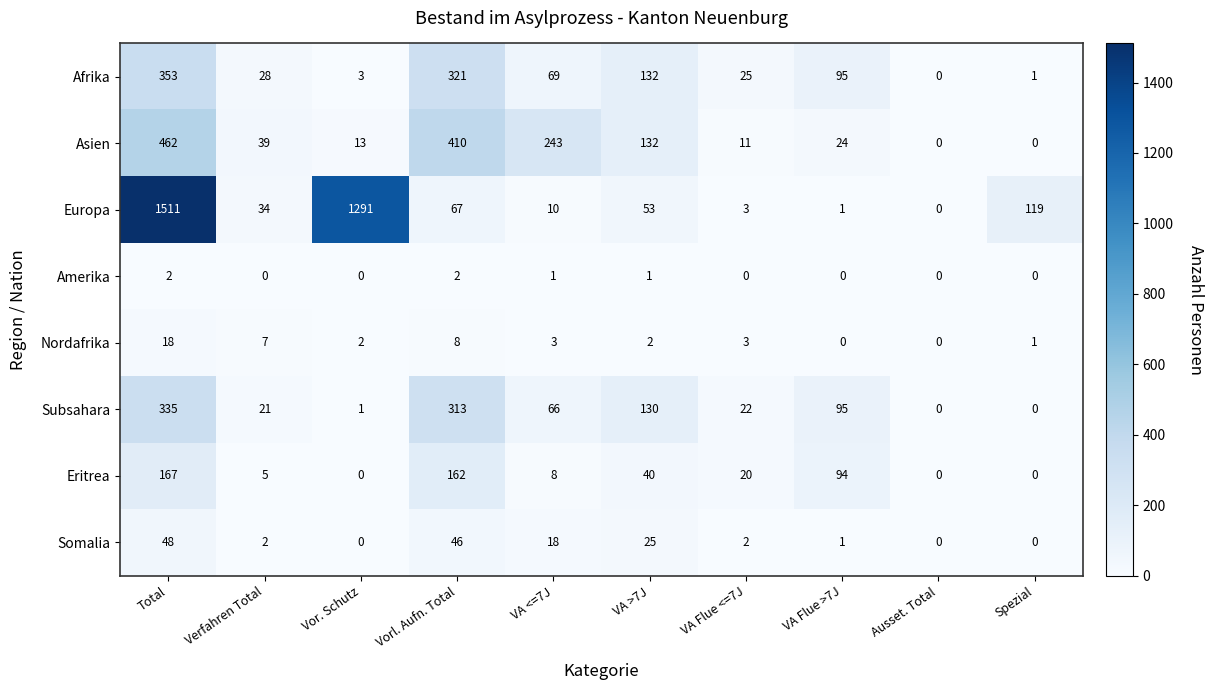

What is the average value of the Nordafrika series?

4